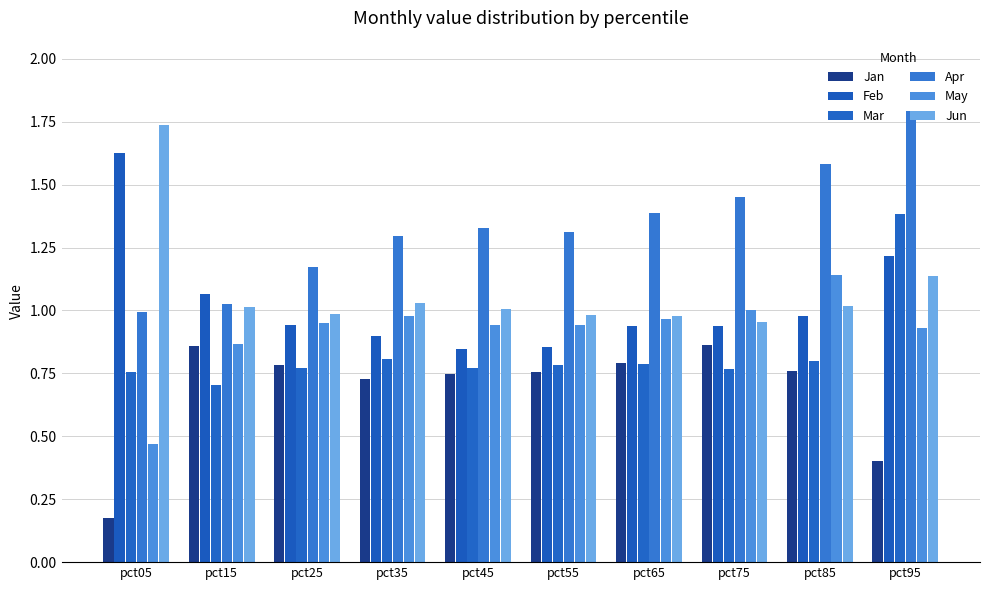

At how many categories does at least one series exceed 1?

10